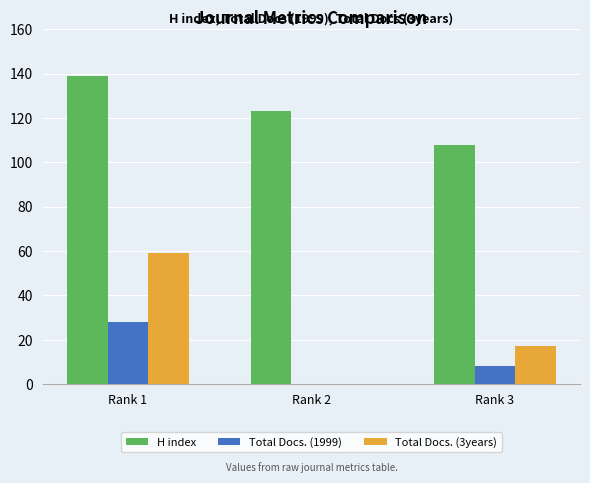

Which series has the largest range (max minus min)?

Total Docs. (3years)